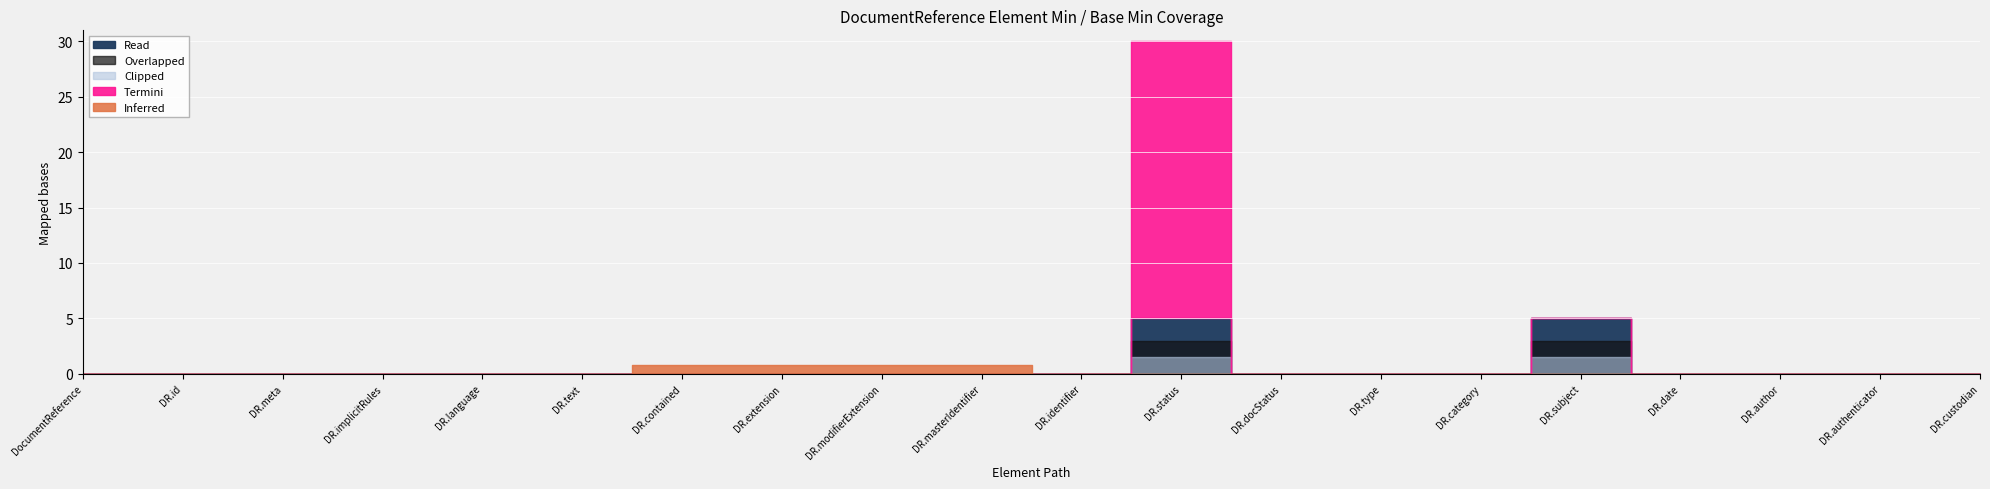

What is the label of the 4th point from the left?

DocumentReference.implicitRules